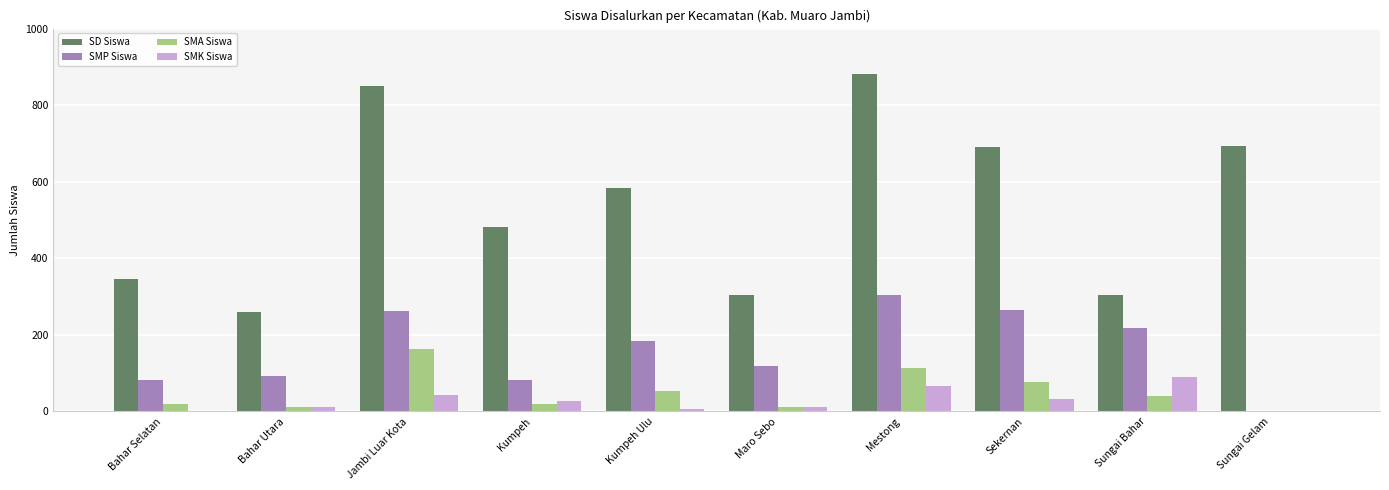

At which label does SMK Siswa reach its peak?

Sungai Bahar